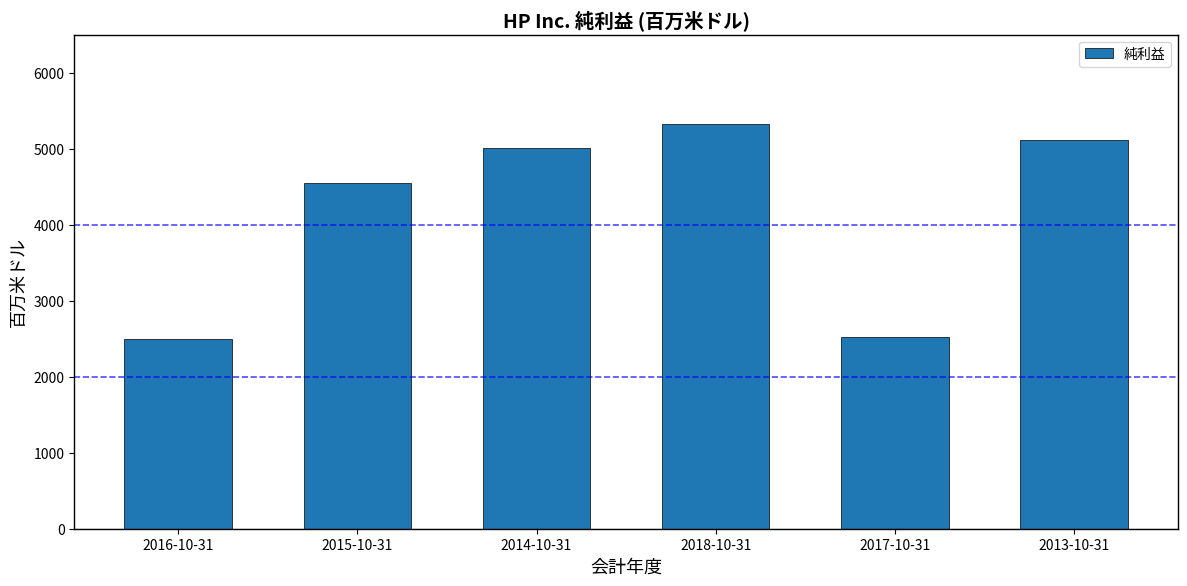

What is the maximum value shown in the chart?

5327